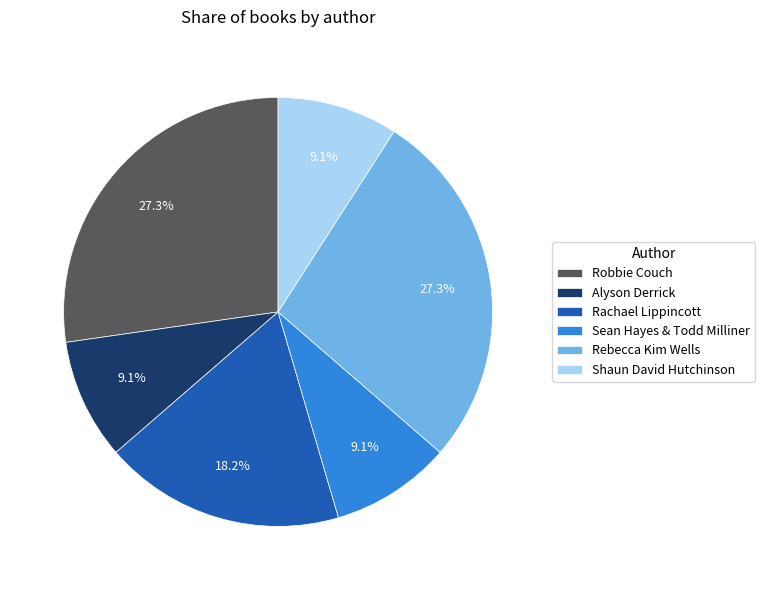

Does any single category account for the majority?

No